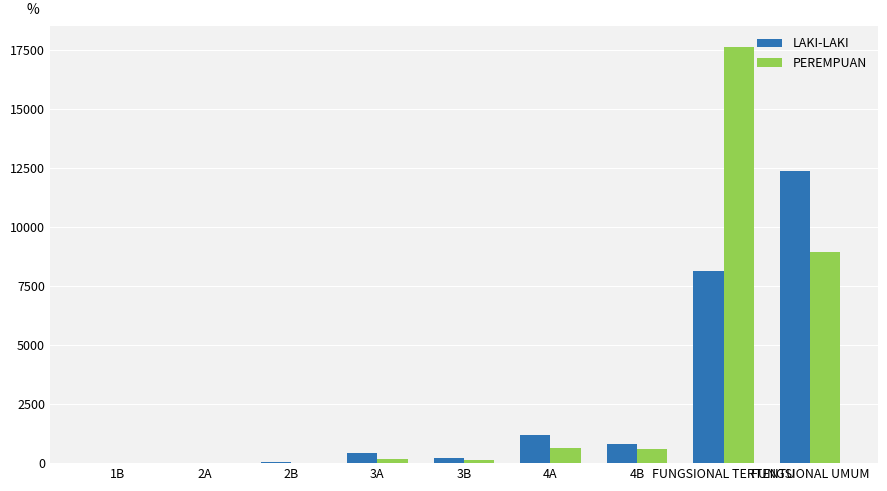

Count the number of categories in the chart.

9